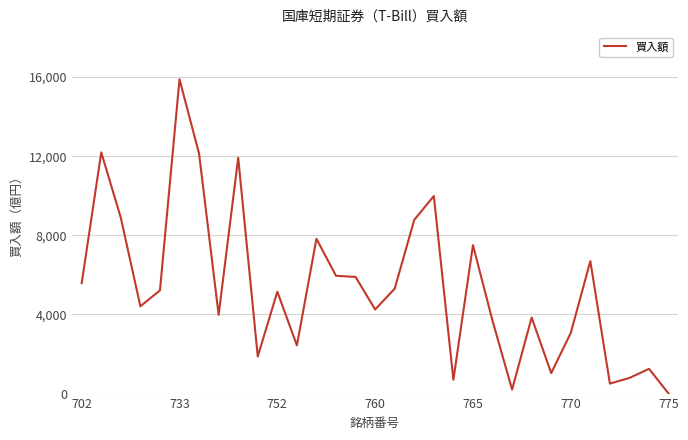

What is the greatest value displayed?

15887